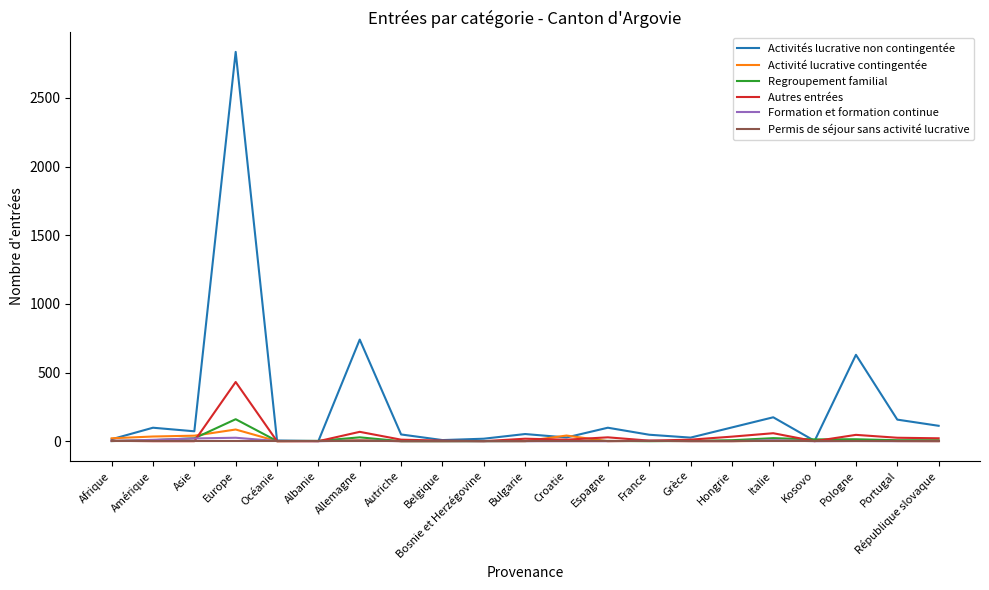

Which series has the widest spread of values?

Activités lucrative non contingentée